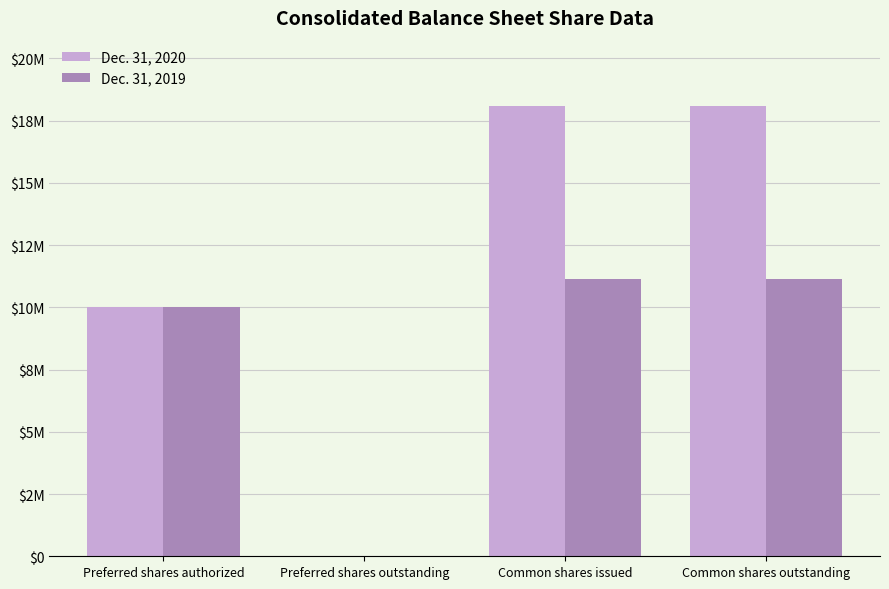

What are all the series names shown in the legend?

Dec. 31, 2020, Dec. 31, 2019